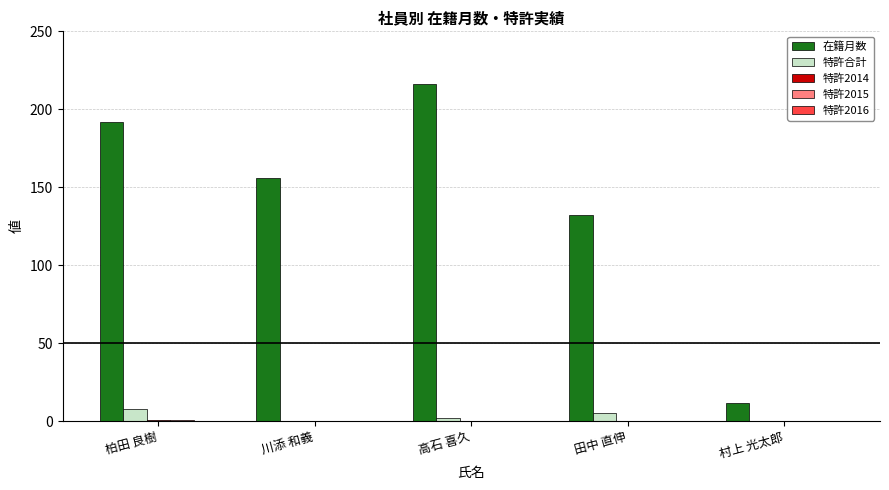

True or false: 特許合計 has a value of 0 at 村上 光太郎.

True